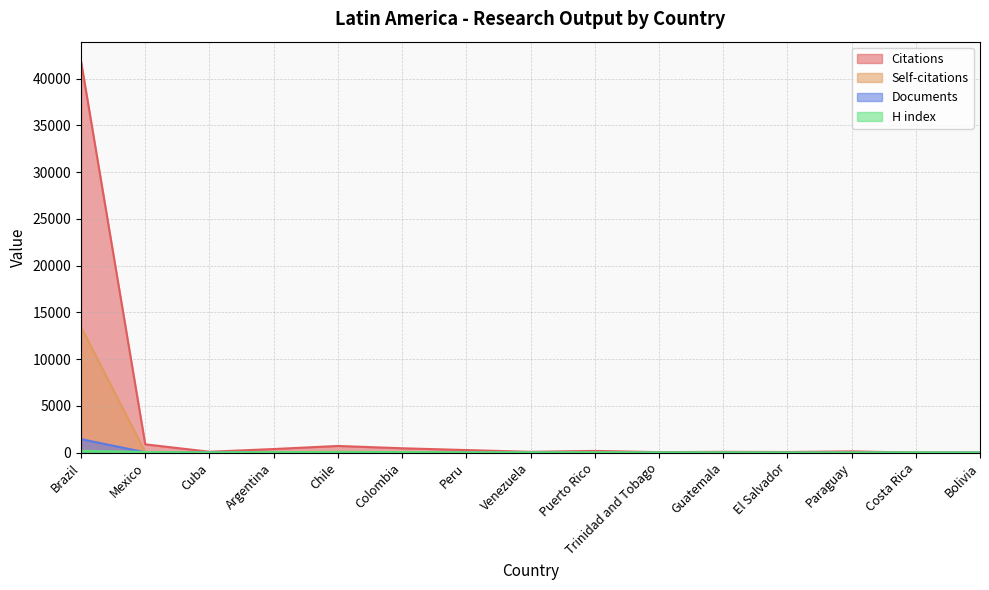

Which category has the highest value across all series?

Brazil